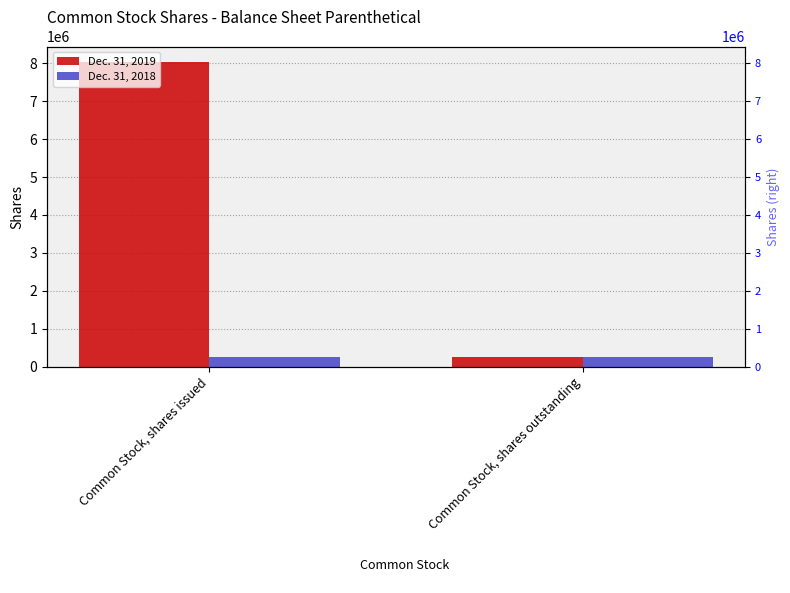

Reading left to right, transcribe all the data shown in this chart.

Dec. 31, 2019: Common Stock, shares issued=8042516	Common Stock, shares outstanding=242516
Dec. 31, 2018: Common Stock, shares issued=242516	Common Stock, shares outstanding=242516